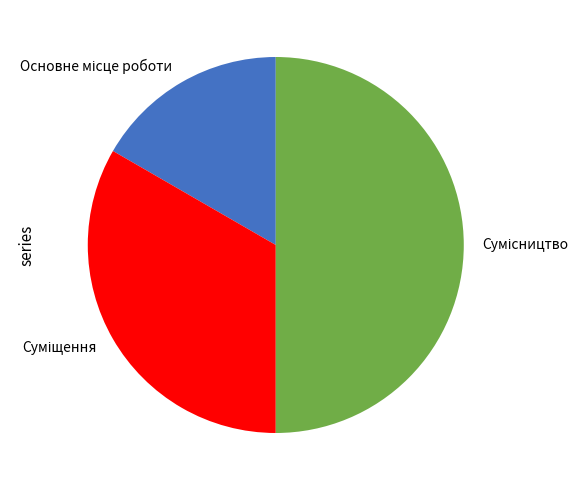

Which has a higher value, Сумісництво or Суміщення?

Сумісництво